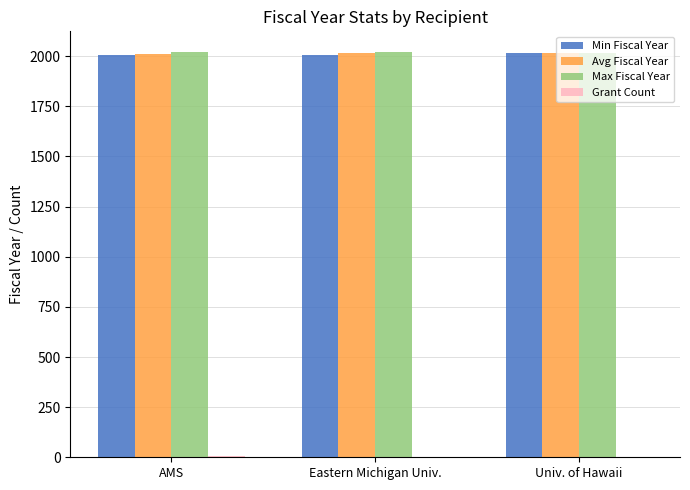

The value of Avg Fiscal Year at AMS is 440.2. True or false?

False